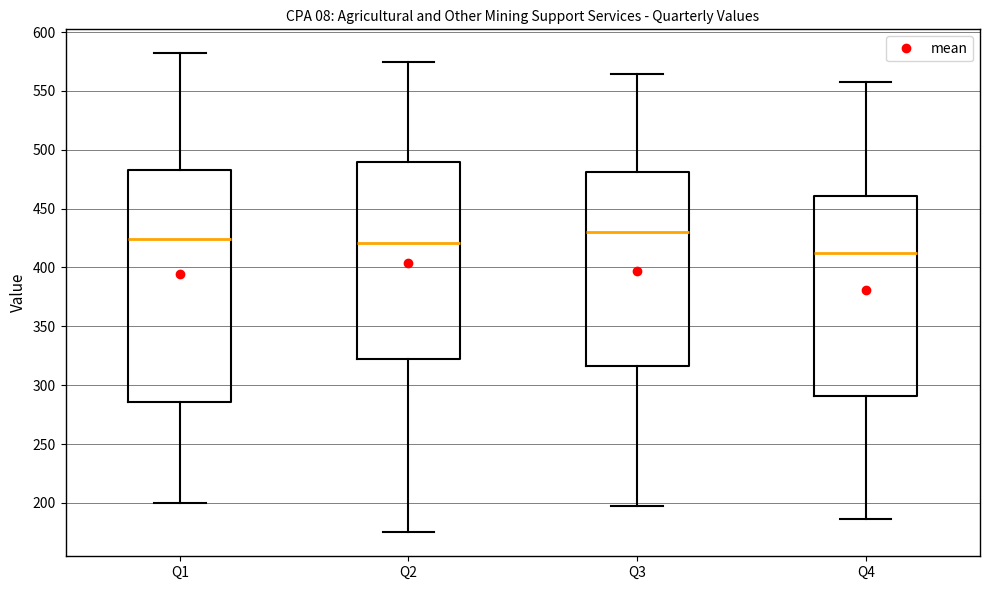

Where does the upper whisker of the box for Q4 end on the y-axis? The values are not printed on the chart, so give them approximately, as read against the axis.

560